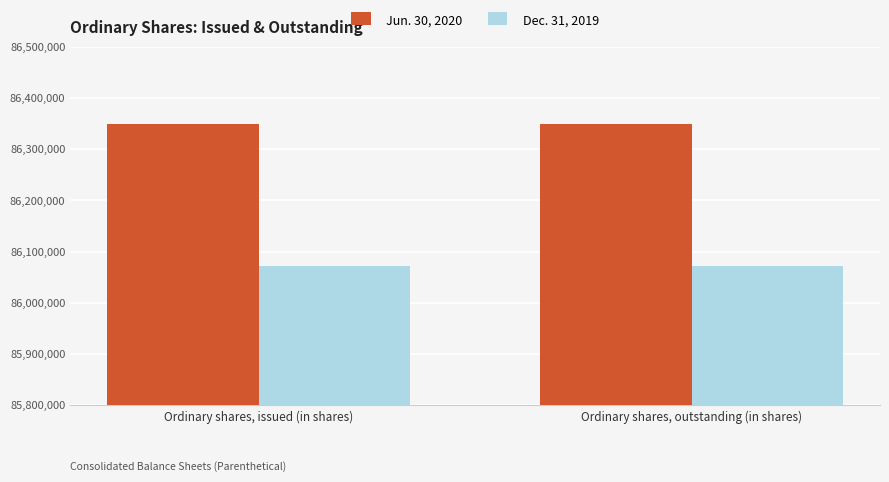

At how many categories does at least one series exceed 86214755?

2